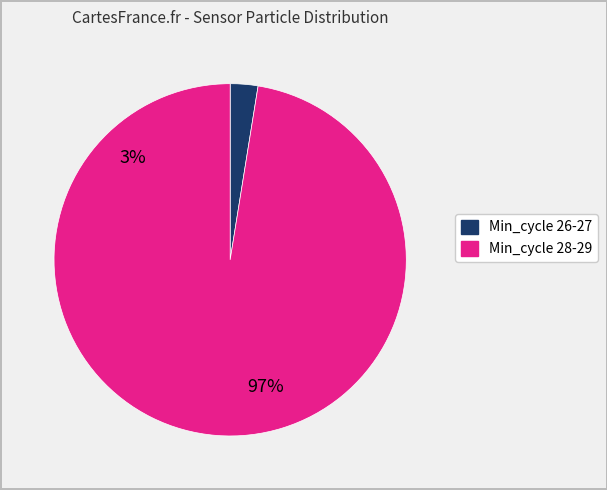

Count the number of slices in the pie.

2